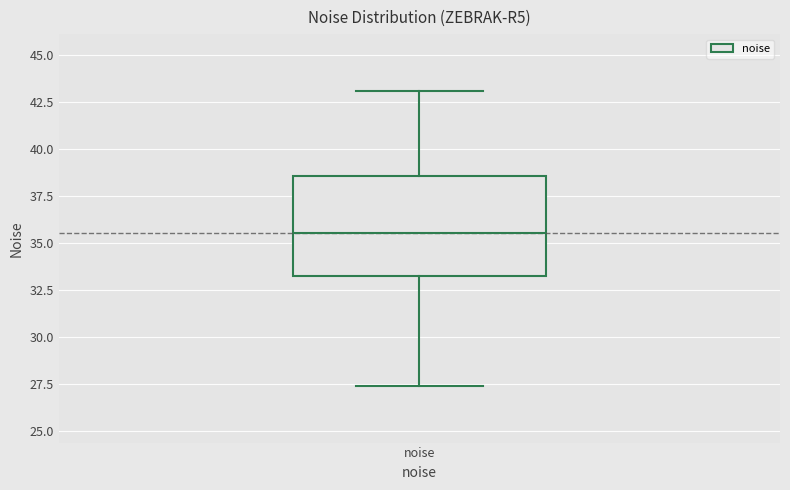

Read this box plot against the y-axis: the position of the median line, the range covered by the box, and the ends of both whiskers. The values are not printed on the chart, so give them approximately, as read against the axis.

median 35.5, box 33.0 to 38.5, whiskers 27.5 to 43.0